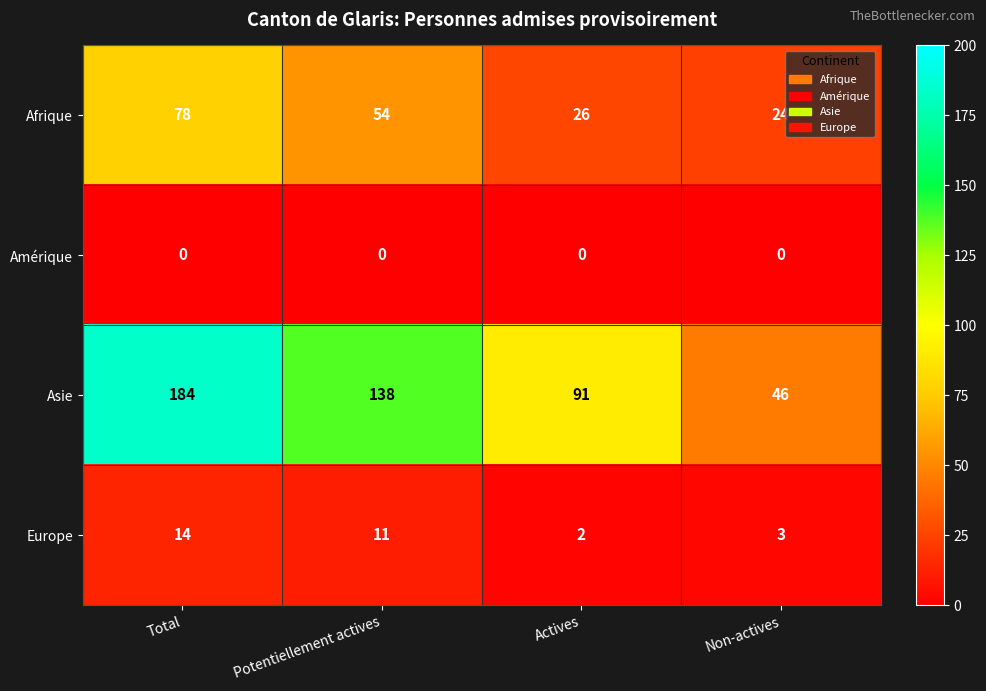

What is the sum of all Europe values?

30